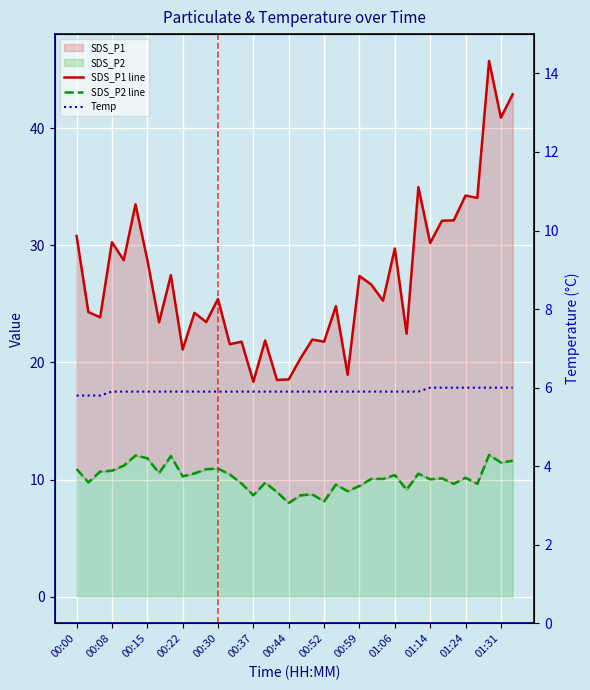

Does the chart display data point markers on the line(s)?

No